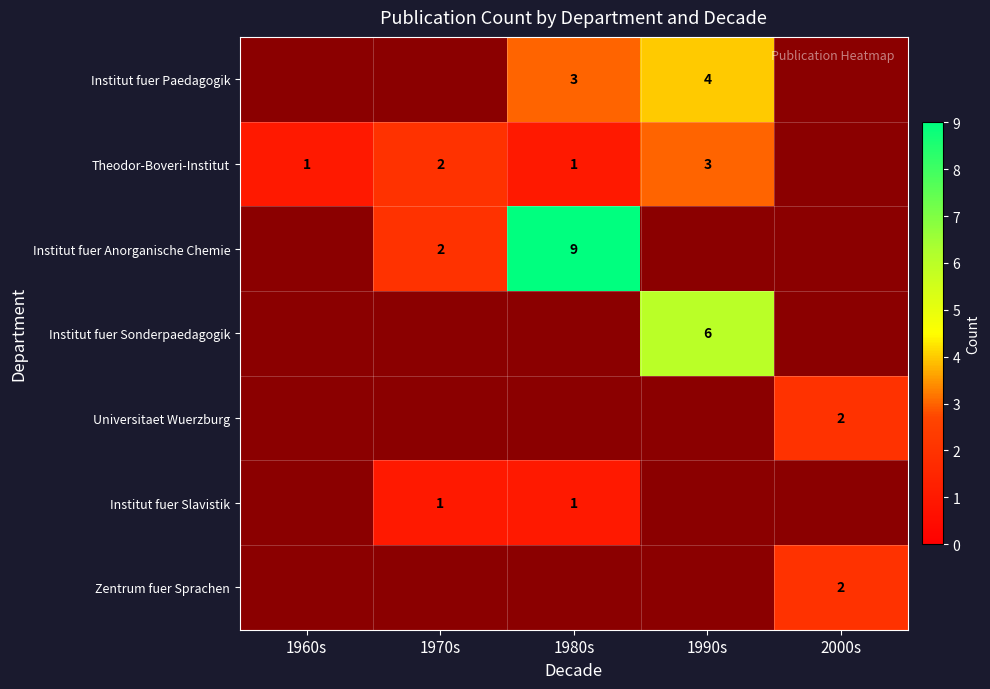

What is the smallest value displayed?

1.0